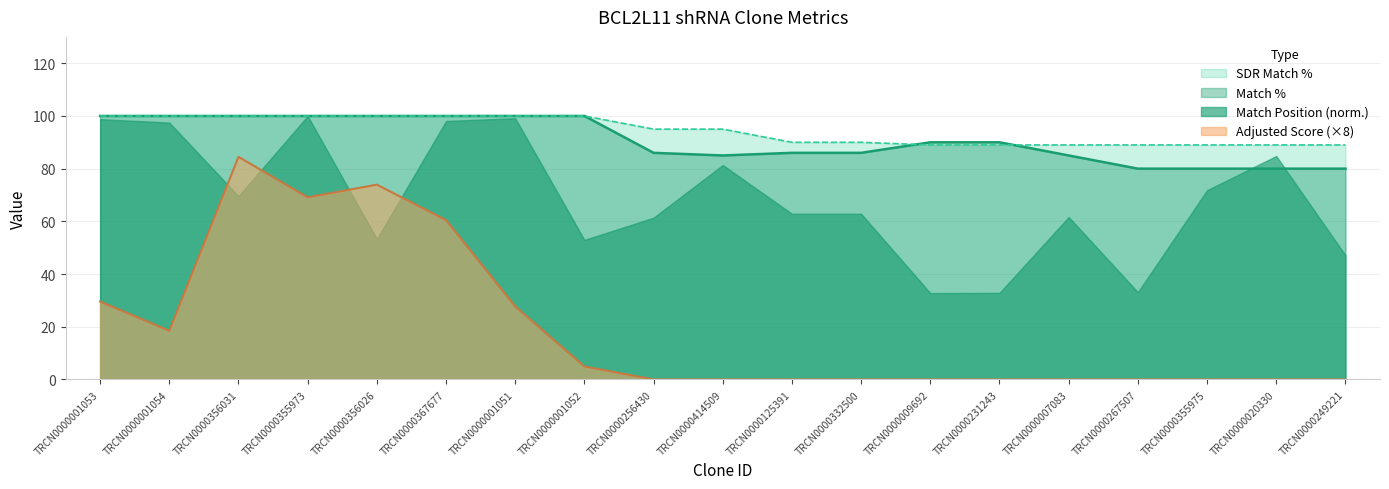

True or false: Adjusted Score (×8) and Match Position (norm.) intersect in this chart.

True